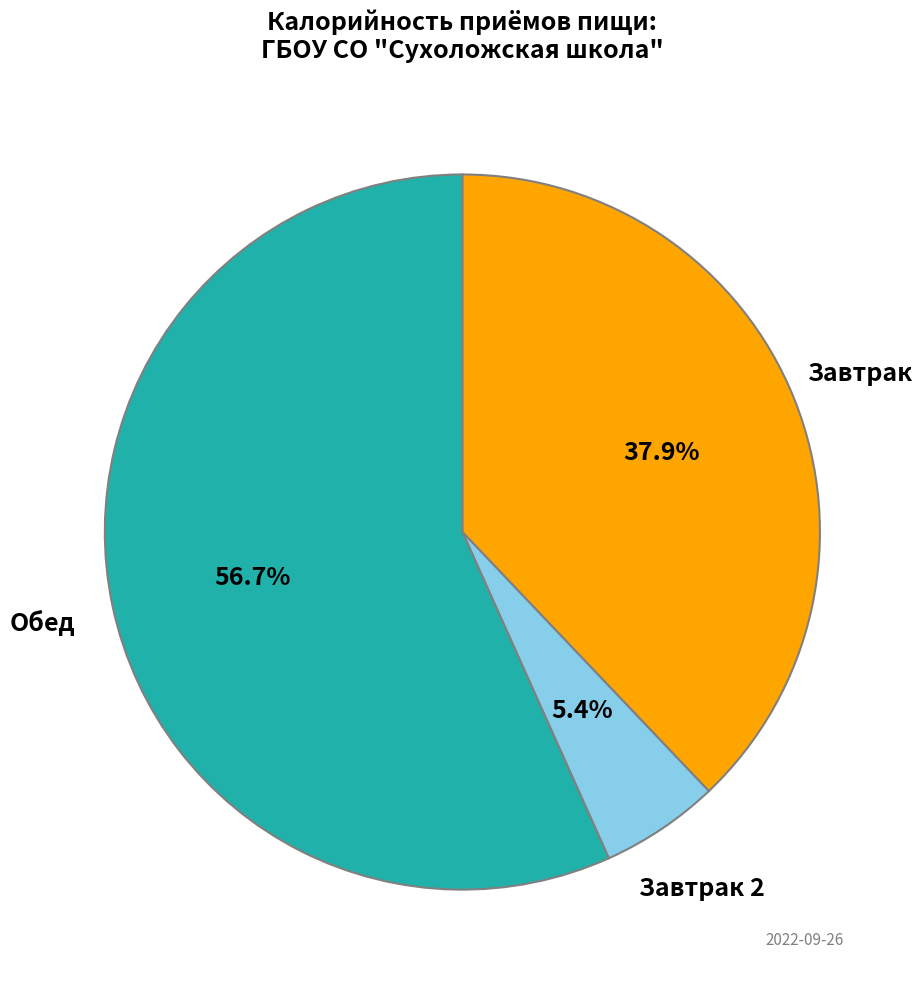

Is there any slice that represents more than half of the pie?

Yes